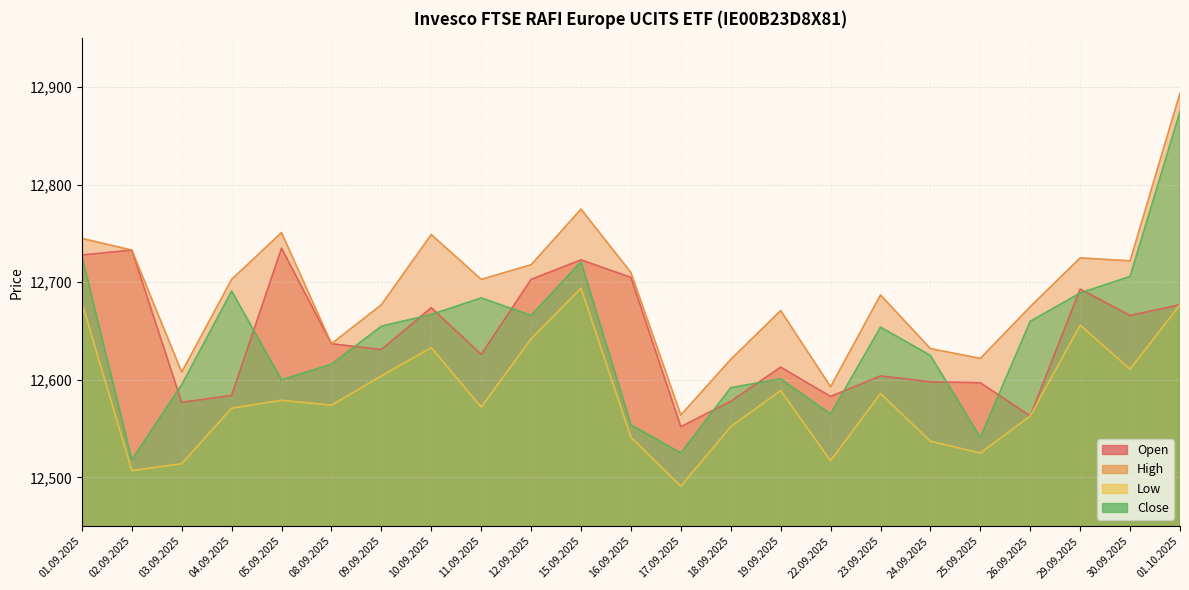

Reading left to right, what are all the values shown in this chart?

Open: 01.09.2025=12728	02.09.2025=12733	03.09.2025=12577	04.09.2025=12584	05.09.2025=12735	08.09.2025=12637	09.09.2025=12631	10.09.2025=12674	11.09.2025=12626	12.09.2025=12703	15.09.2025=12723	16.09.2025=12705	17.09.2025=12552	18.09.2025=12578	19.09.2025=12613	22.09.2025=12583	23.09.2025=12604	24.09.2025=12598	25.09.2025=12597	26.09.2025=12563	29.09.2025=12693	30.09.2025=12666	01.10.2025=12677
High: 01.09.2025=12745	02.09.2025=12733	03.09.2025=12608	04.09.2025=12703	05.09.2025=12751	08.09.2025=12637	09.09.2025=12677	10.09.2025=12749	11.09.2025=12703	12.09.2025=12718	15.09.2025=12775	16.09.2025=12710	17.09.2025=12564	18.09.2025=12621	19.09.2025=12671	22.09.2025=12593	23.09.2025=12687	24.09.2025=12632	25.09.2025=12622	26.09.2025=12675	29.09.2025=12725	30.09.2025=12722	01.10.2025=12894
Low: 01.09.2025=12679	02.09.2025=12507	03.09.2025=12514	04.09.2025=12571	05.09.2025=12579	08.09.2025=12574	09.09.2025=12604	10.09.2025=12633	11.09.2025=12572	12.09.2025=12642	15.09.2025=12694	16.09.2025=12541	17.09.2025=12491	18.09.2025=12552	19.09.2025=12589	22.09.2025=12517	23.09.2025=12586	24.09.2025=12537	25.09.2025=12525	26.09.2025=12563	29.09.2025=12656	30.09.2025=12611	01.10.2025=12677
Close: 01.09.2025=12727	02.09.2025=12518	03.09.2025=12595	04.09.2025=12691	05.09.2025=12600	08.09.2025=12616	09.09.2025=12655	10.09.2025=12667	11.09.2025=12684	12.09.2025=12666	15.09.2025=12721	16.09.2025=12554	17.09.2025=12525	18.09.2025=12592	19.09.2025=12601	22.09.2025=12565	23.09.2025=12654	24.09.2025=12625	25.09.2025=12541	26.09.2025=12660	29.09.2025=12689	30.09.2025=12706	01.10.2025=12875